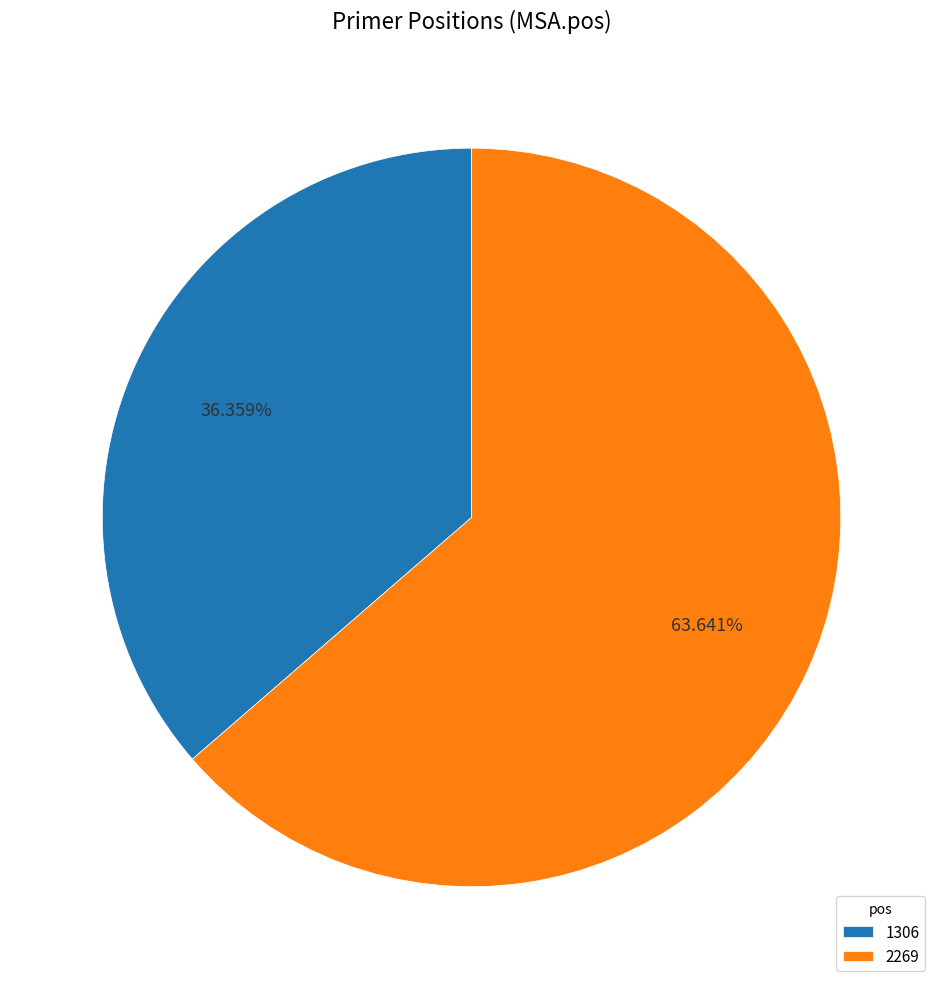

How many slices are in this pie chart?

2